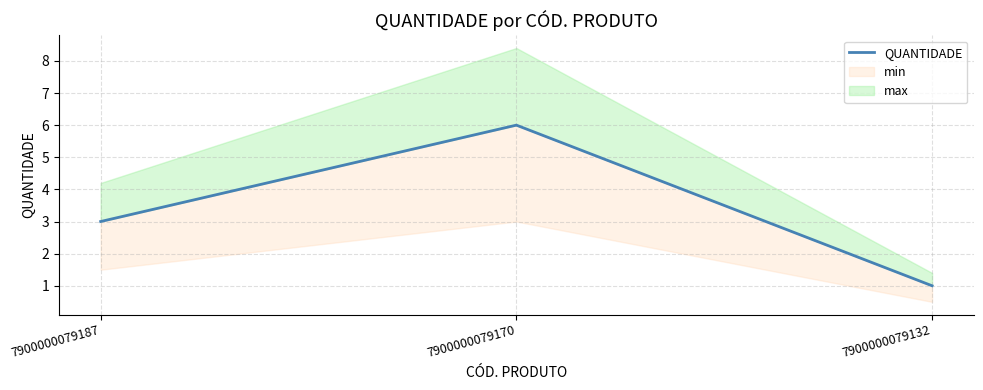

What is the value of the 3rd point from the left?

1